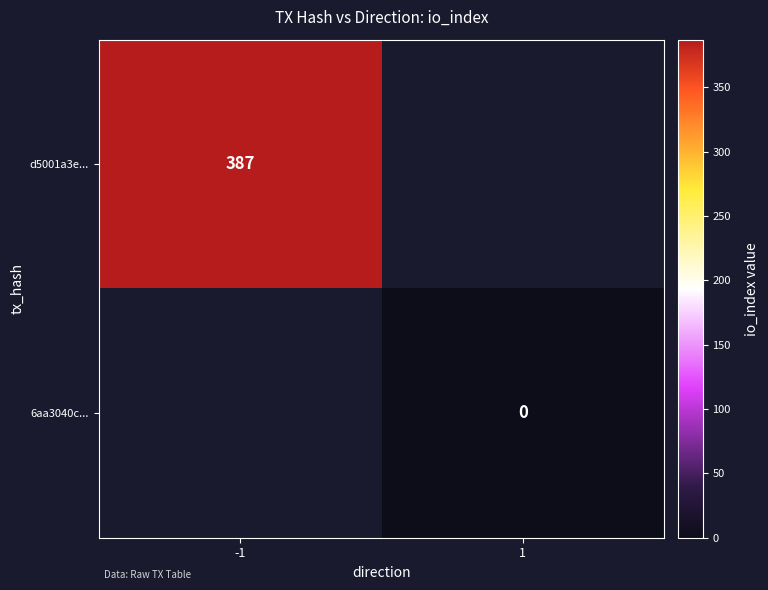

Is it true that d5001a3e... equals 387 at -1?

True